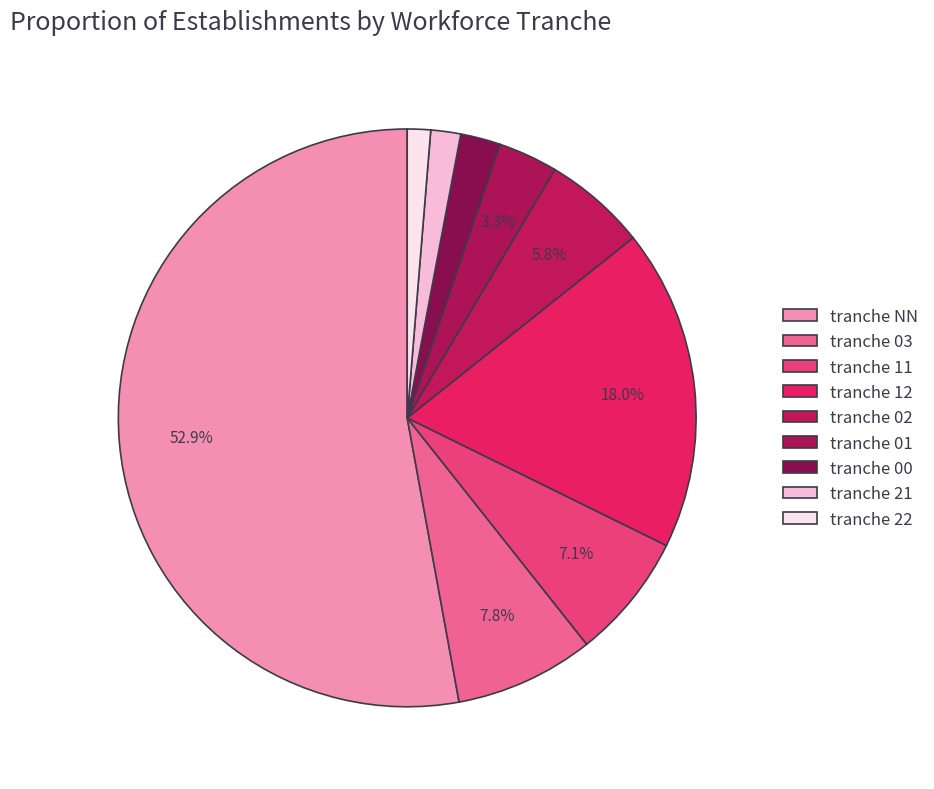

How many slices are in this pie chart?

9